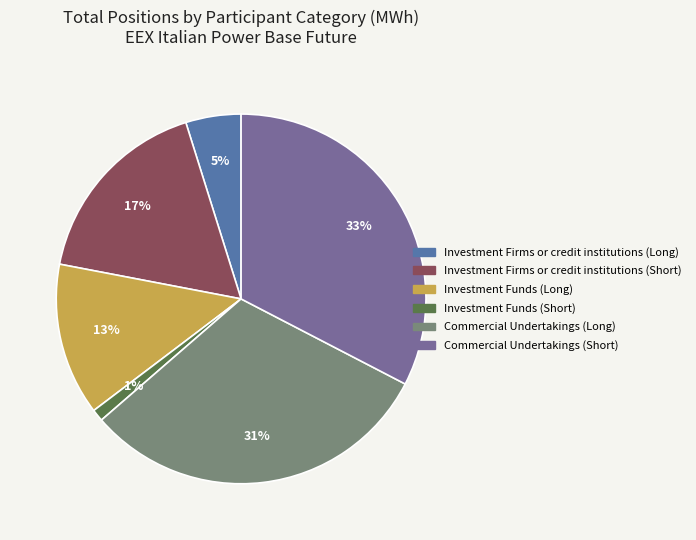

To the nearest percent, what percentage of the pie is Investment Funds (Short)?

1%